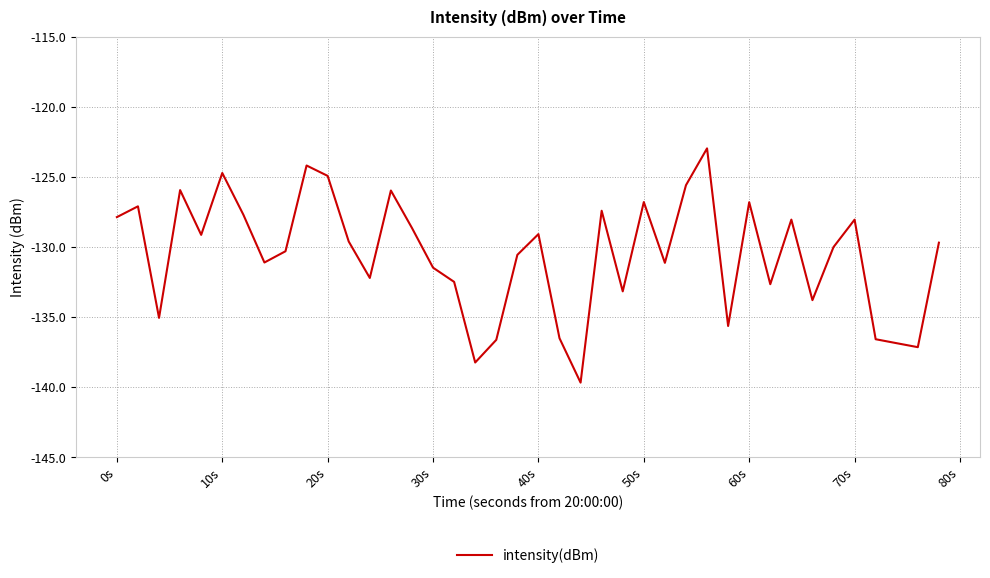

What is the smallest value displayed?

-139.7